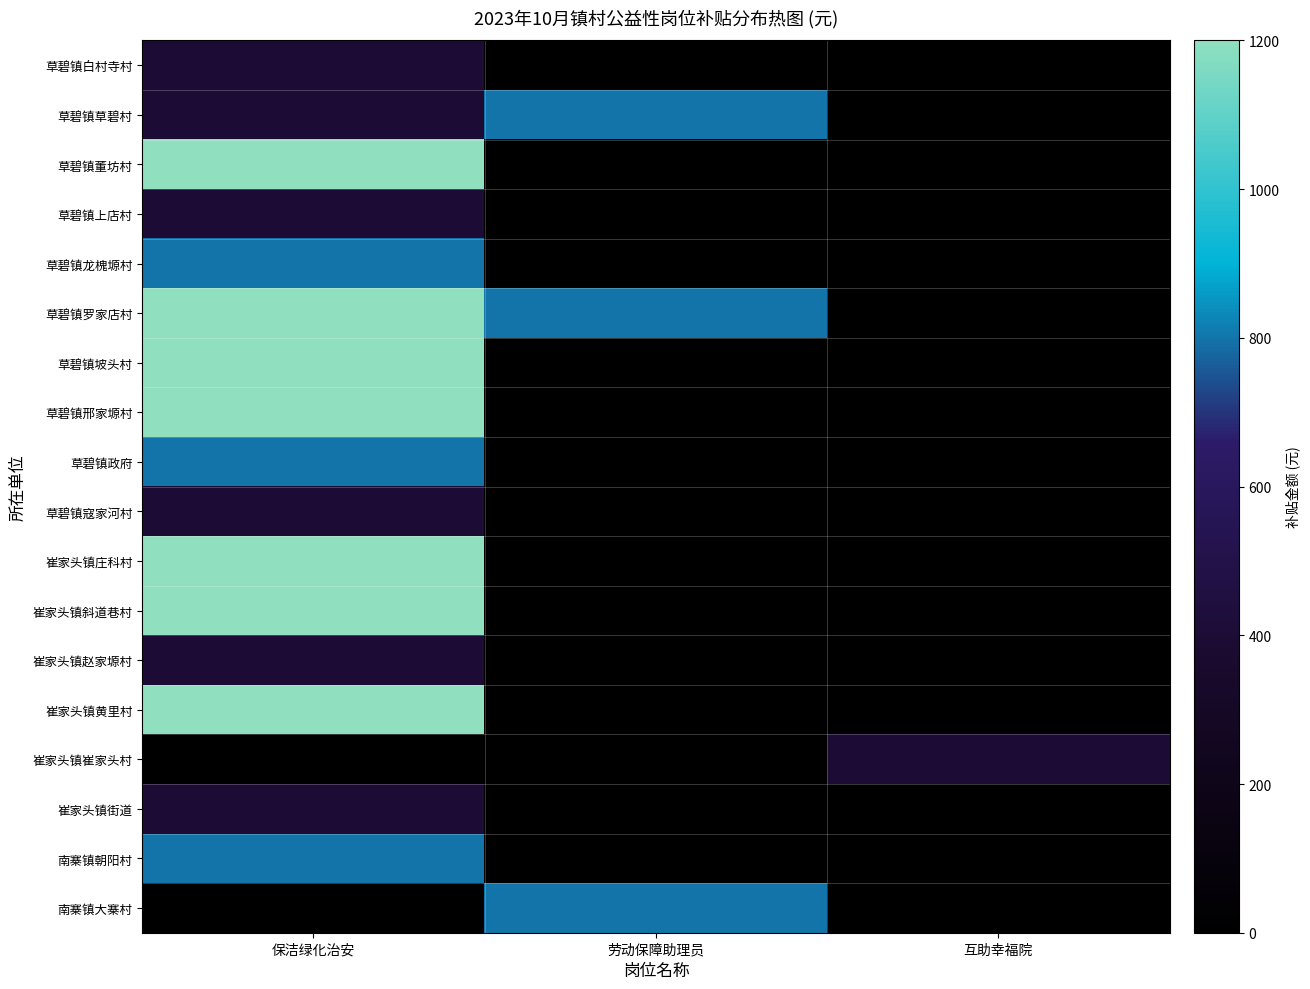

How many series are shown in this chart?

18